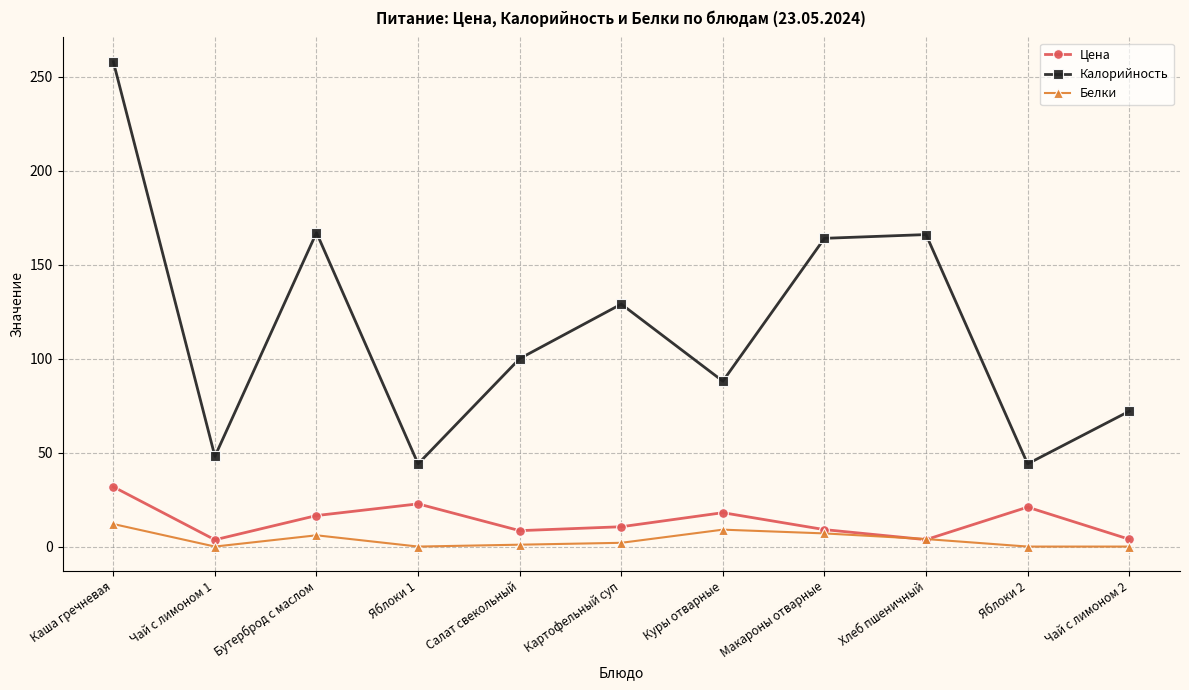

At which category is the sum across all series the highest?

Каша гречневая